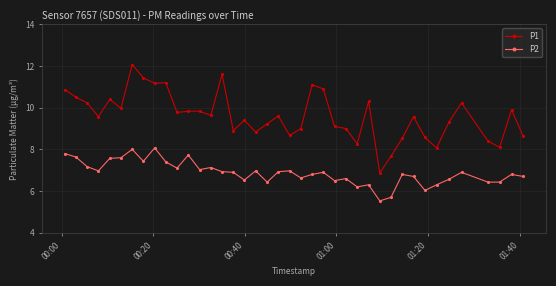

Which series has the widest spread of values?

P1